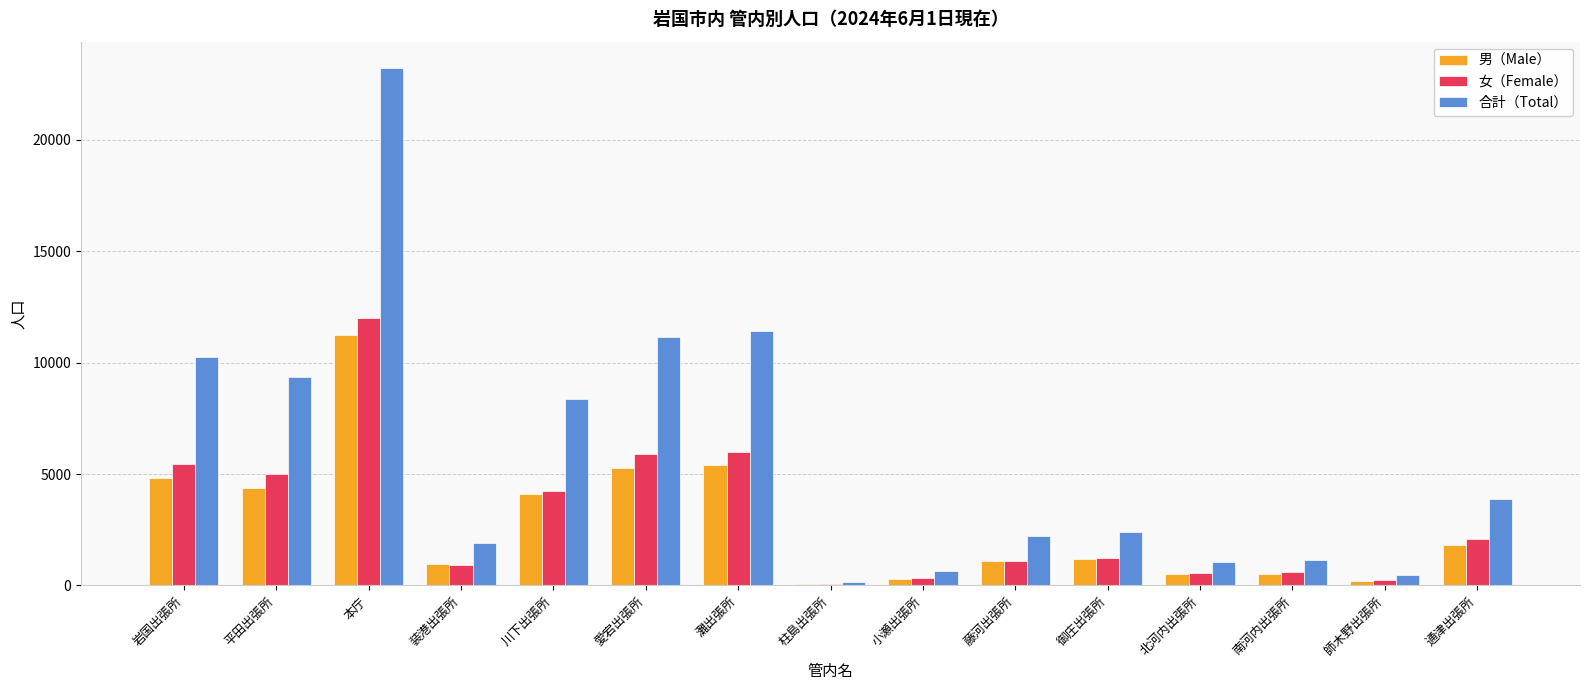

At which label does 女（Female） first exceed 1243?

岩国出張所